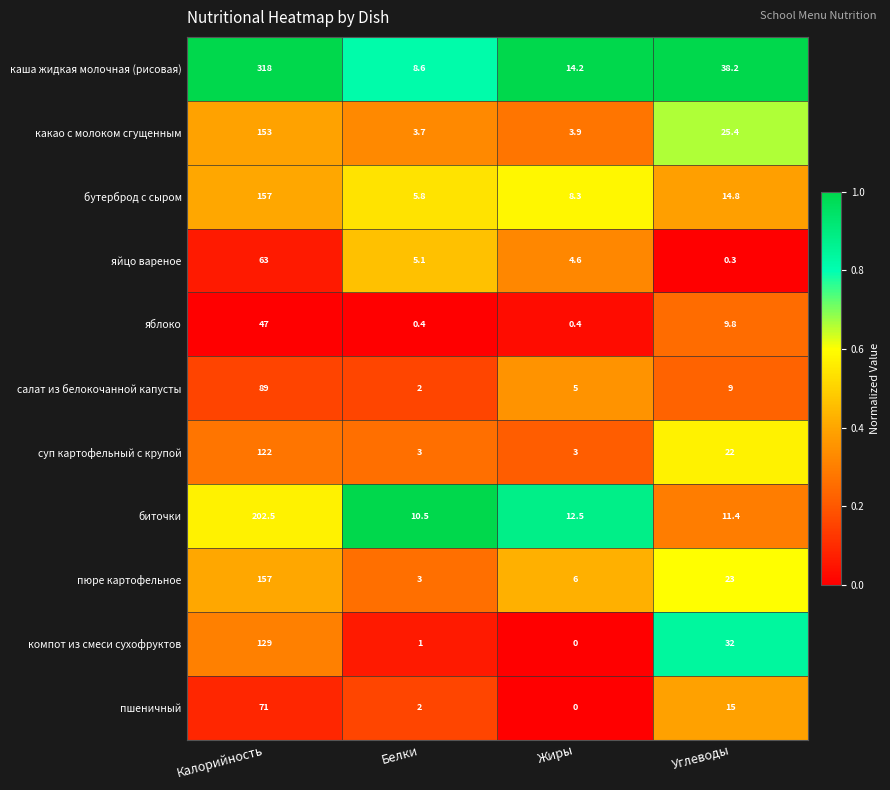

Is it true that суп картофельный с крупой equals 22.0 at Углеводы?

True